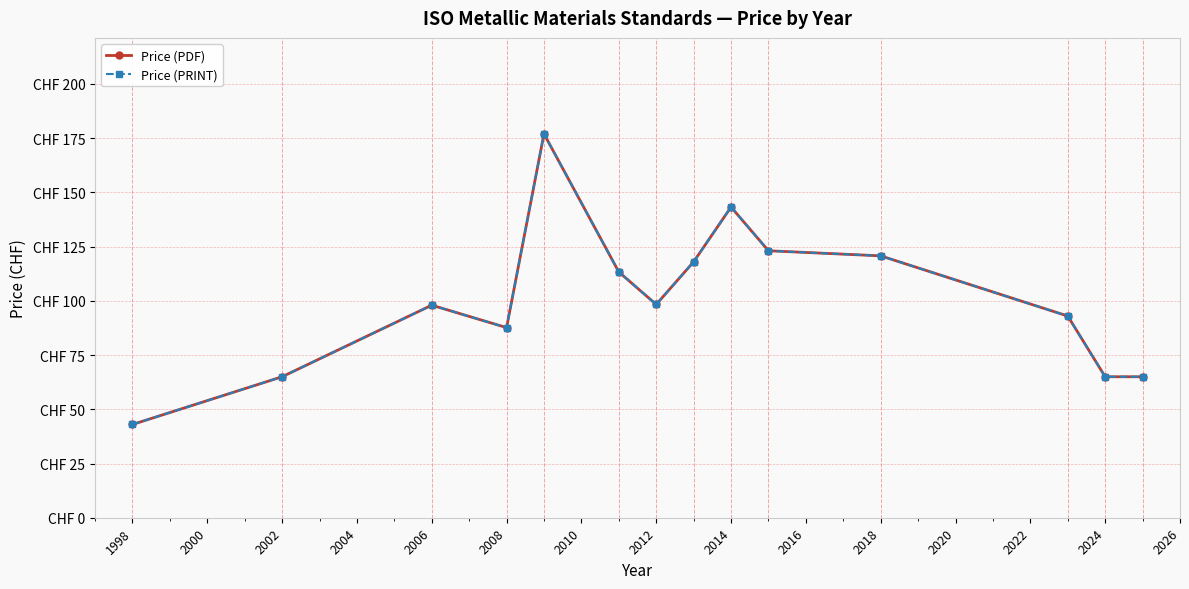

Which series has the largest range (max minus min)?

Price (PDF)